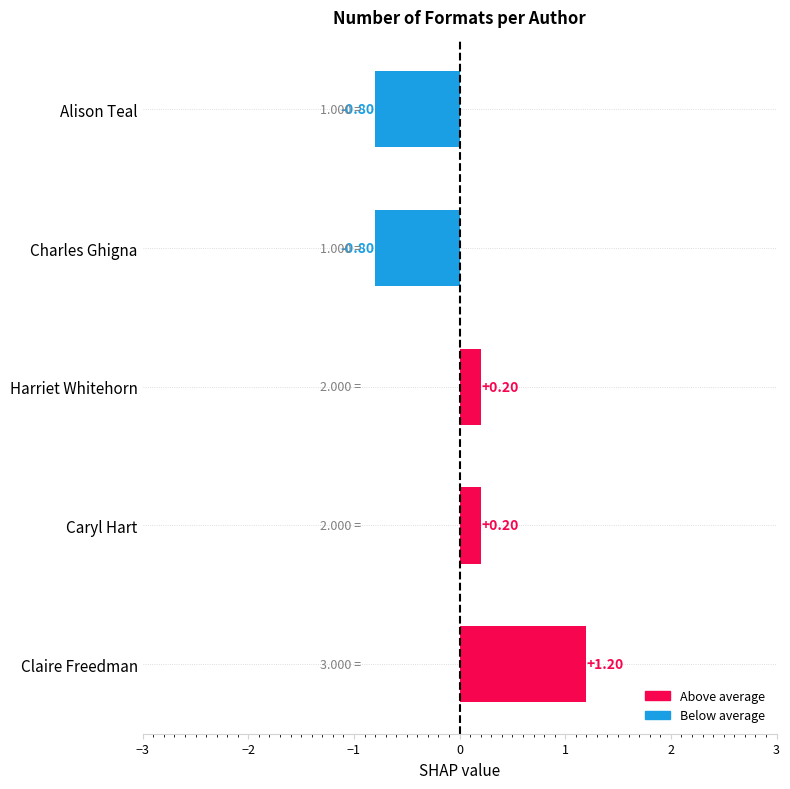

Which category has the highest value across all series?

Claire Freedman